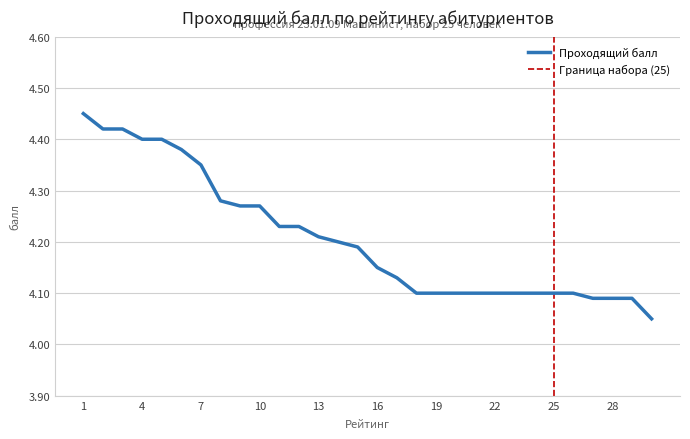

Reading left to right, extract all data points from this chart.

1=4.5	2=4.4	3=4.4	4=4.4	5=4.4	6=4.4	7=4.3	8=4.3	9=4.3	10=4.3	11=4.2	12=4.2	13=4.2	14=4.2	15=4.2	16=4.2	17=4.1	18=4.1	19=4.1	20=4.1	21=4.1	22=4.1	23=4.1	24=4.1	25=4.1	26=4.1	27=4.1	28=4.1	29=4.1	30=4.0